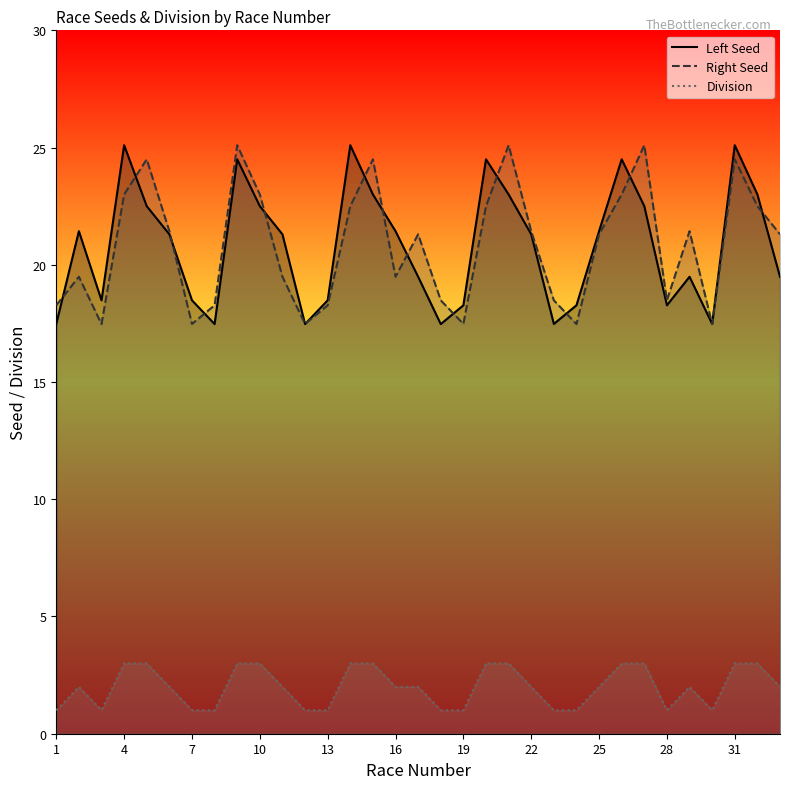

Which series changed the most between 15 and 21?

RIGHT SEED